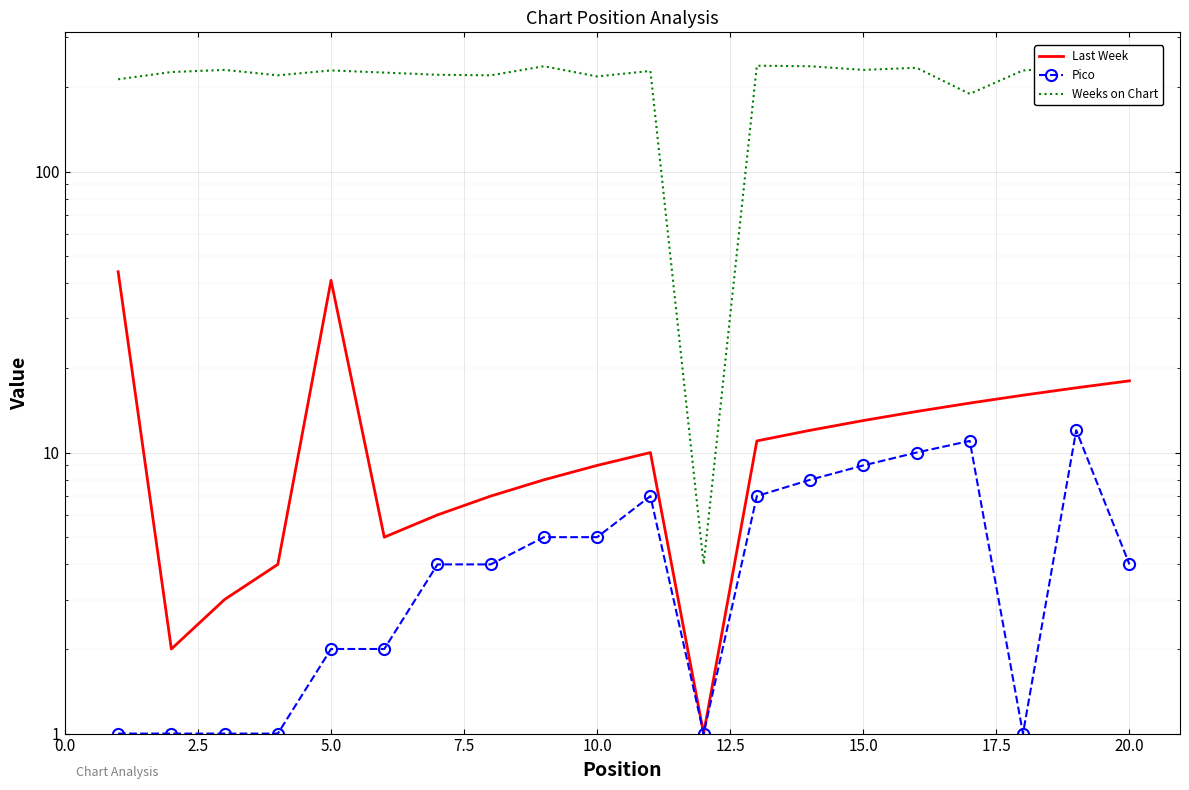

What is the minimum value for Weeks on Chart?

4